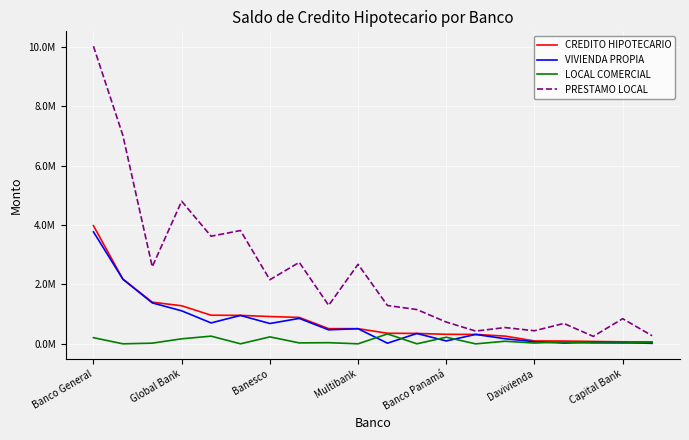

What are all the series names shown in the legend?

CREDITO HIPOTECARIO, VIVIENDA PROPIA, LOCAL COMERCIAL, PRESTAMO LOCAL